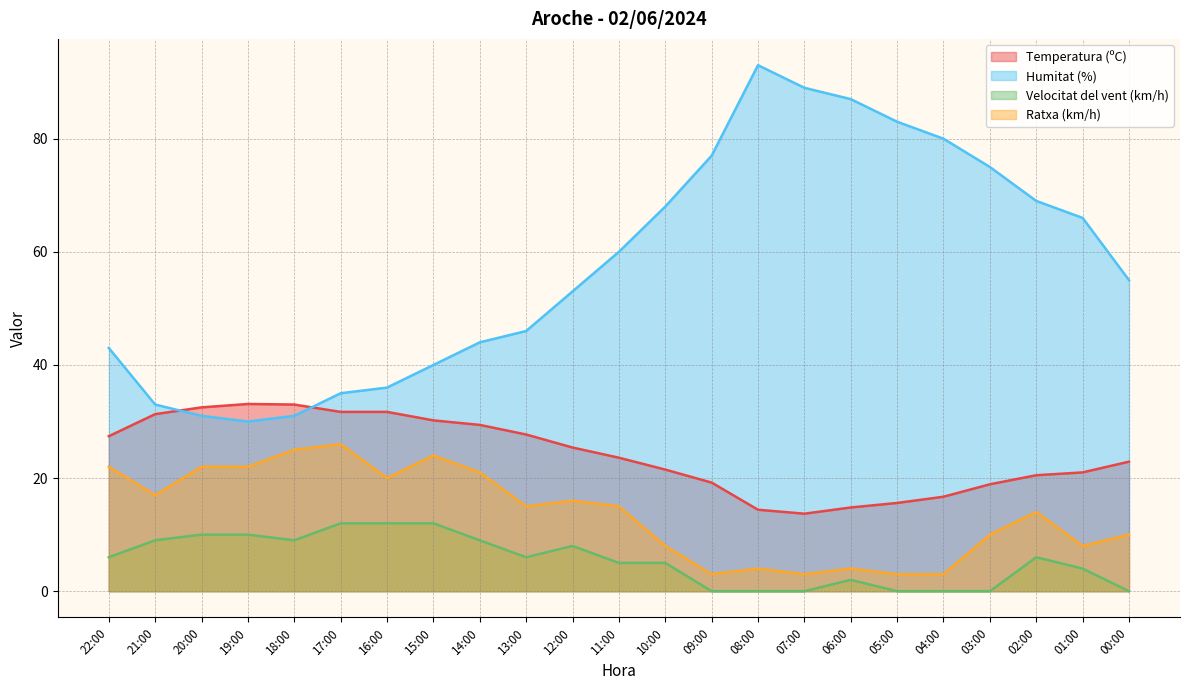

What is the value of the Temperatura (ºC) point at the 19th from the left?

16.7